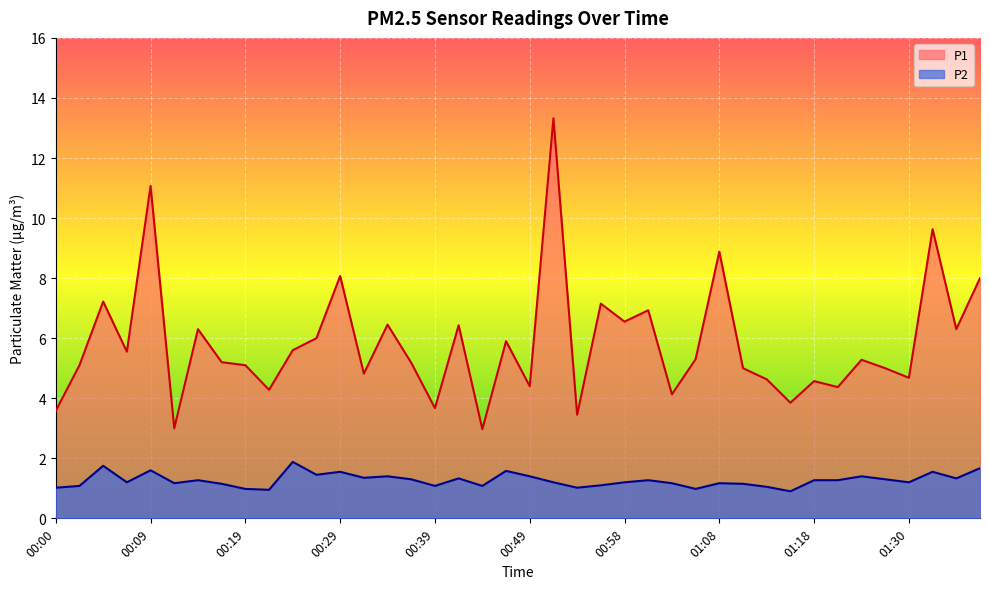

What is the total value across all series at 00:19?

6.1